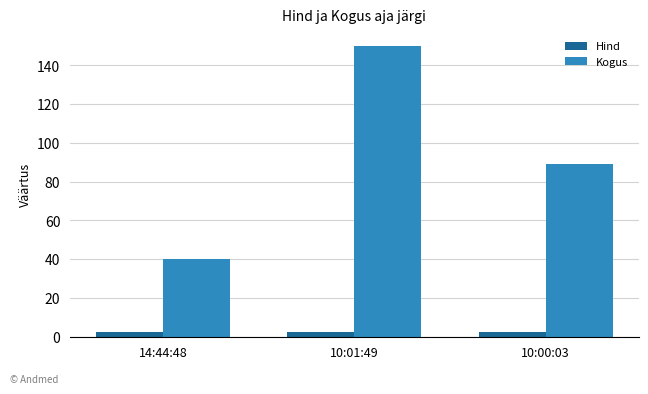

What is the maximum value shown in the chart?

150.0